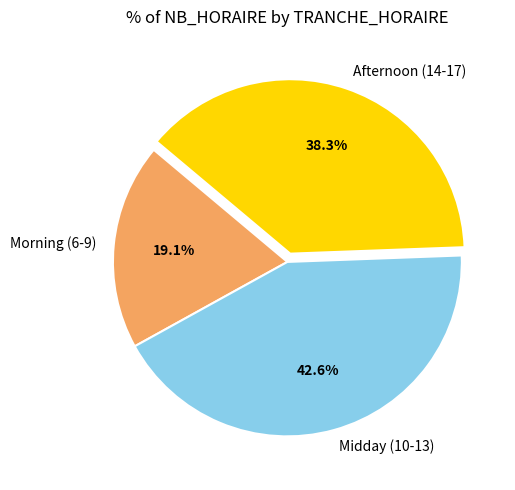

How many slices are in this pie chart?

3